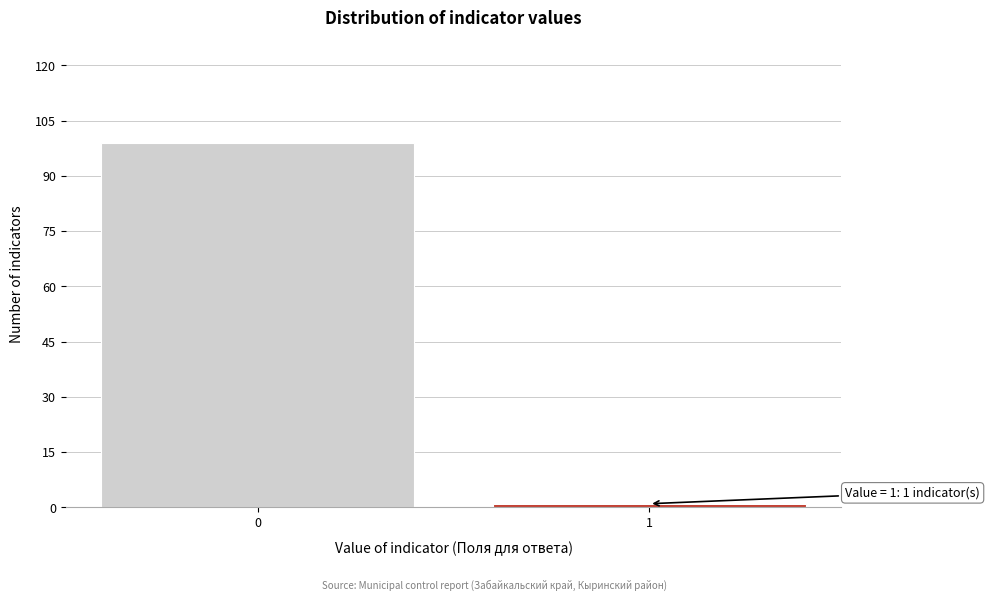

Reading left to right, transcribe all the data shown in this chart.

0=99	1=1